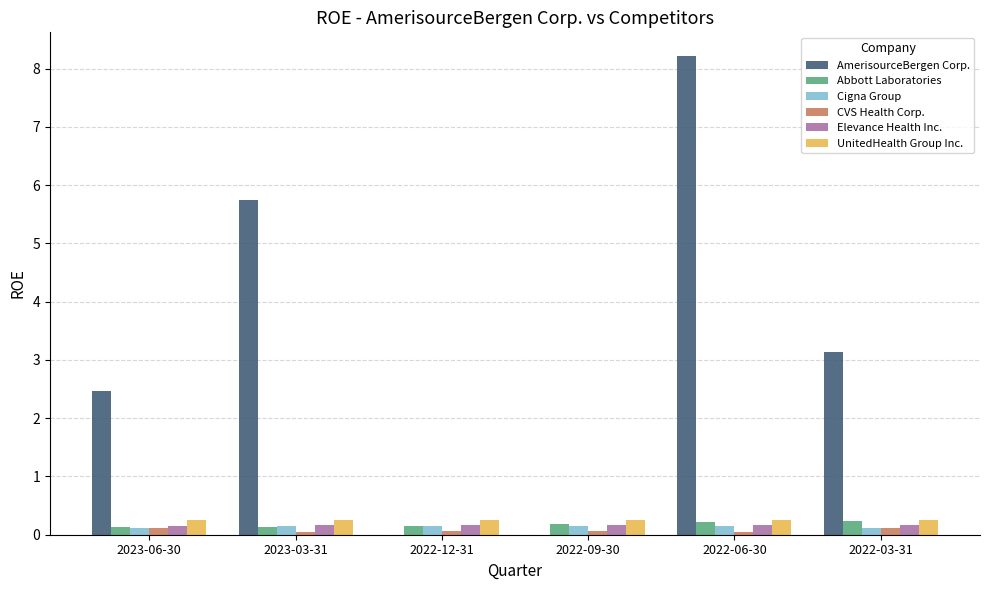

Where does the AmerisourceBergen Corp. series first go above 3?

2023-03-31